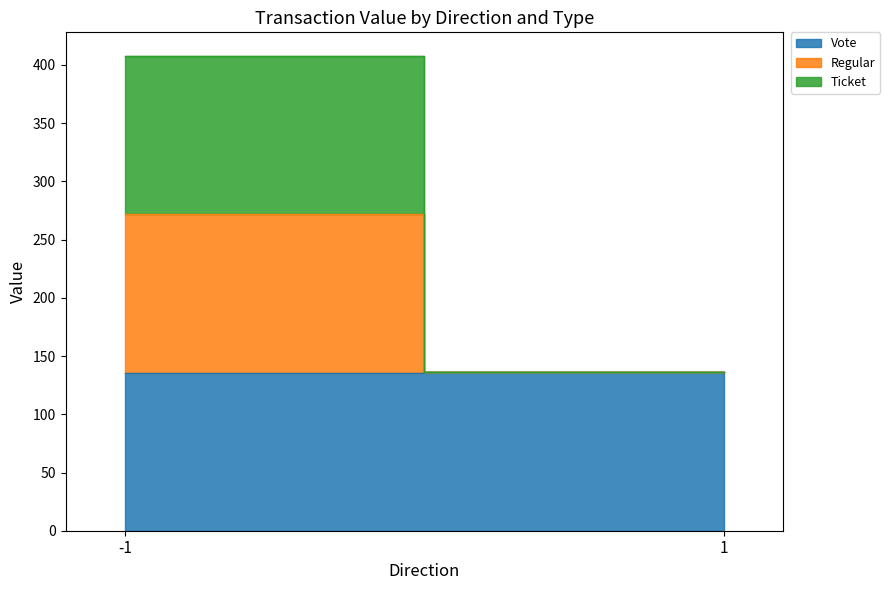

Is the value of Regular at 1 greater than the value of Vote at -1?

No